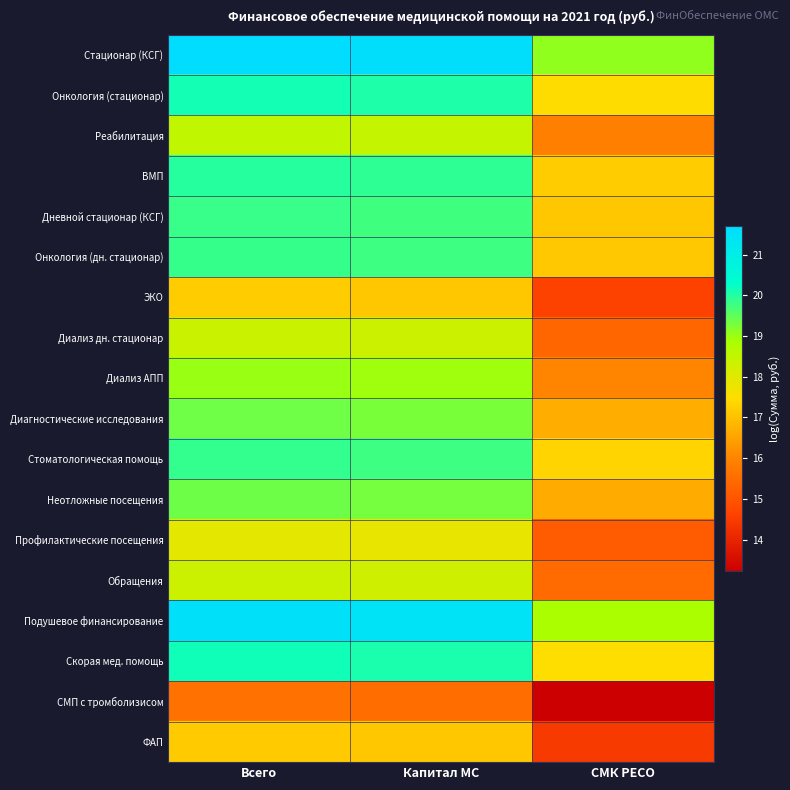

Which category has the lowest value across all series?

СМК РЕСО